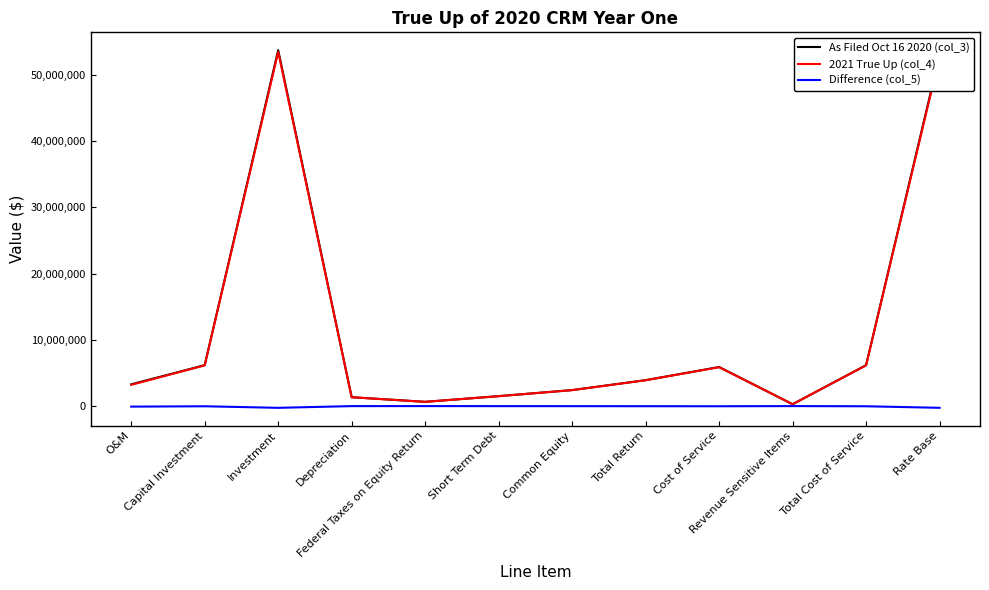

Which series has the widest spread of values?

As Filed Oct 16 2020 (col_3)